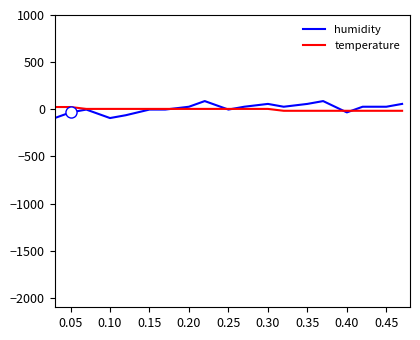

What is the lowest value of the humidity series?

-153.0